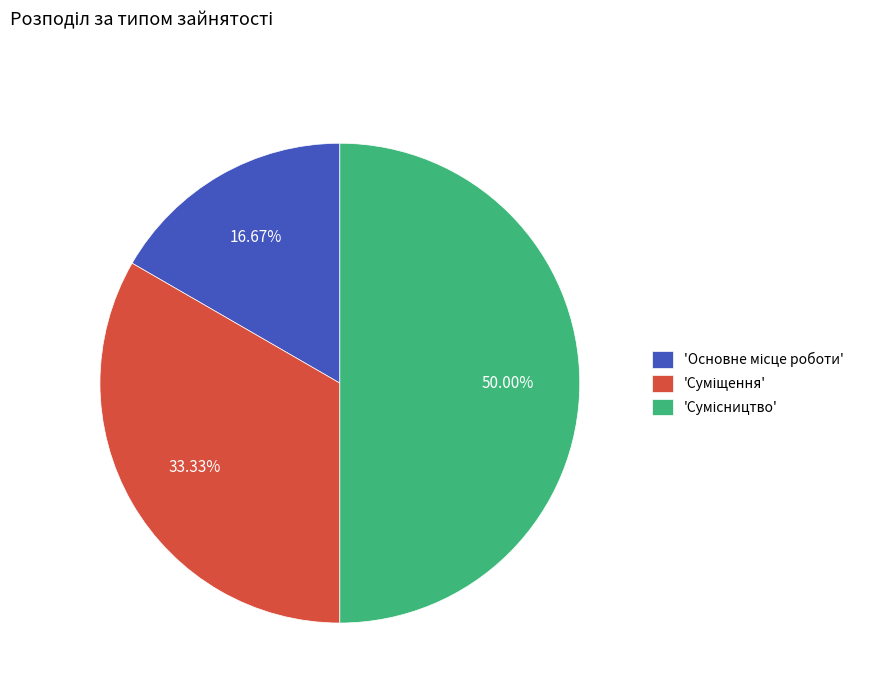

How many slices are in this pie chart?

3